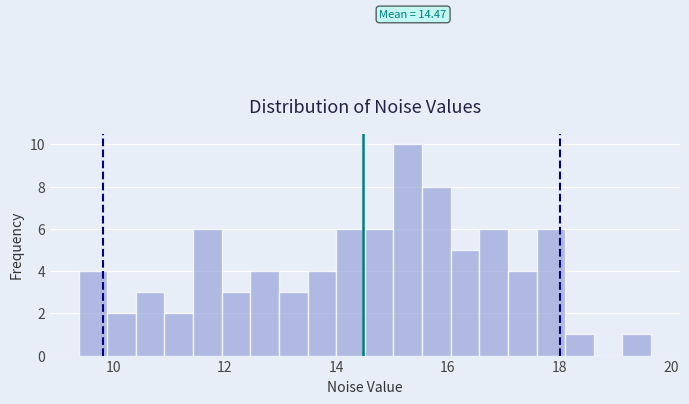

Read against the x-axis, roughly where is the centre of the tallest bar?

15.2